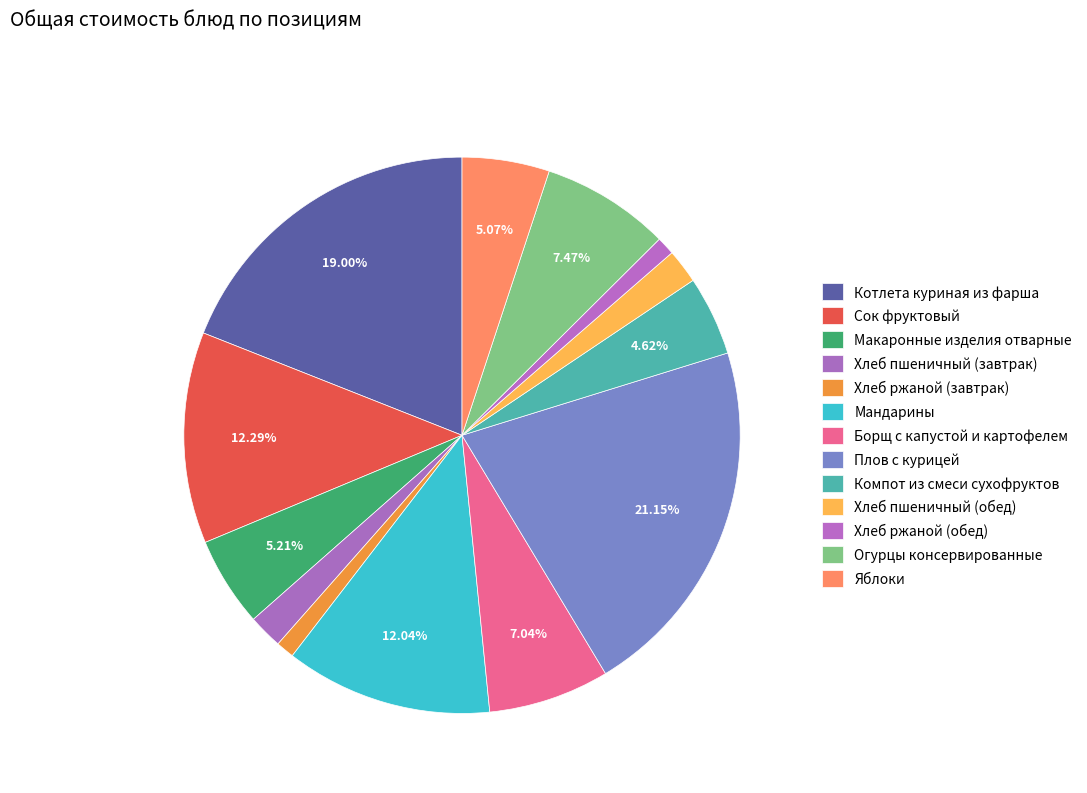

How many slices are in this pie chart?

13